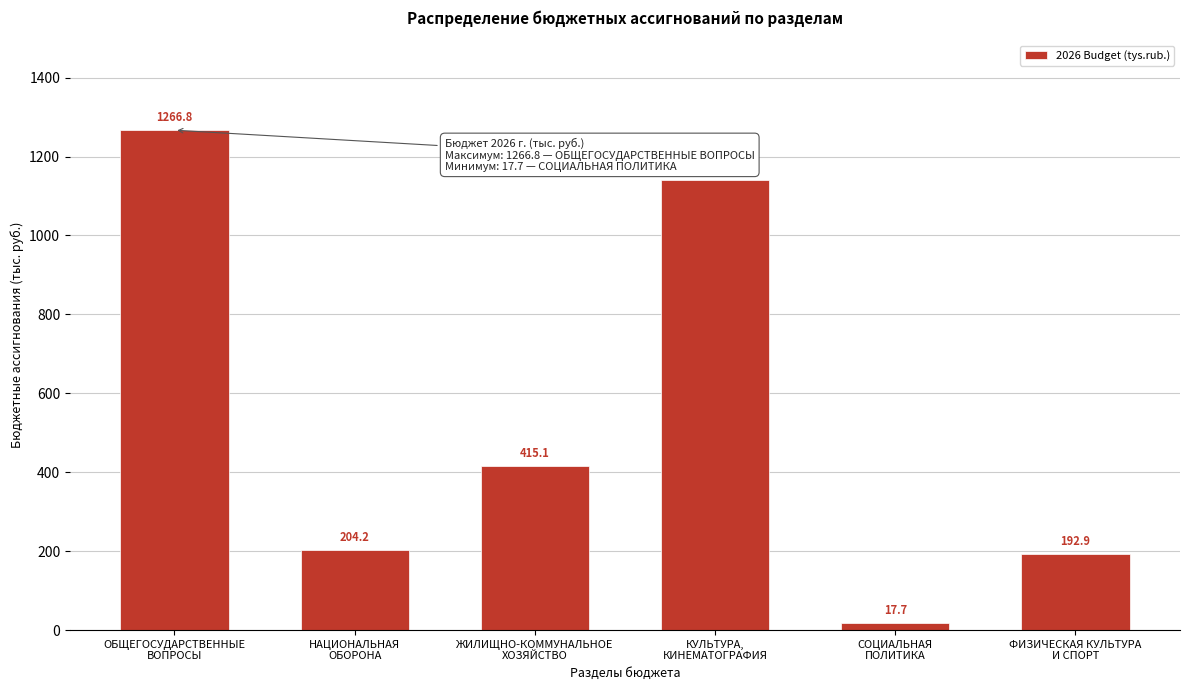

Reading left to right, list all the values displayed in this chart.

1266.8	204.2	415.1	1141.0	17.7	192.9